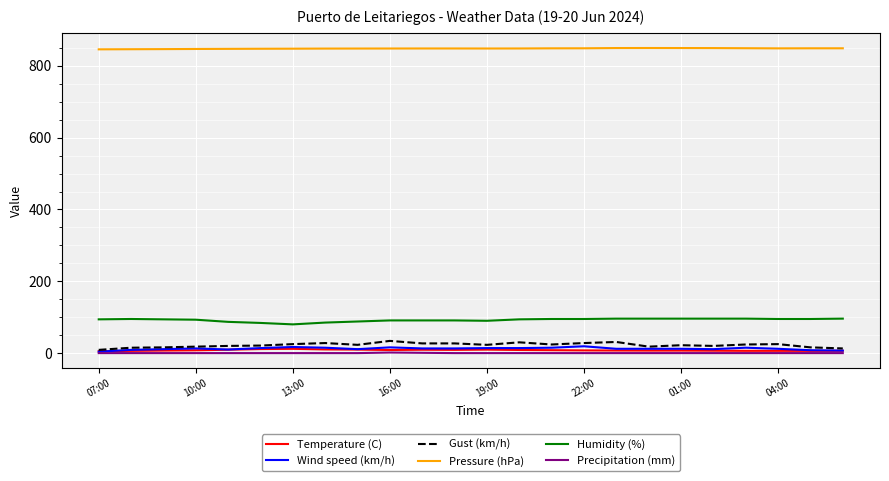

True or false: Humidity (%) and Precipitation (mm) intersect in this chart.

False